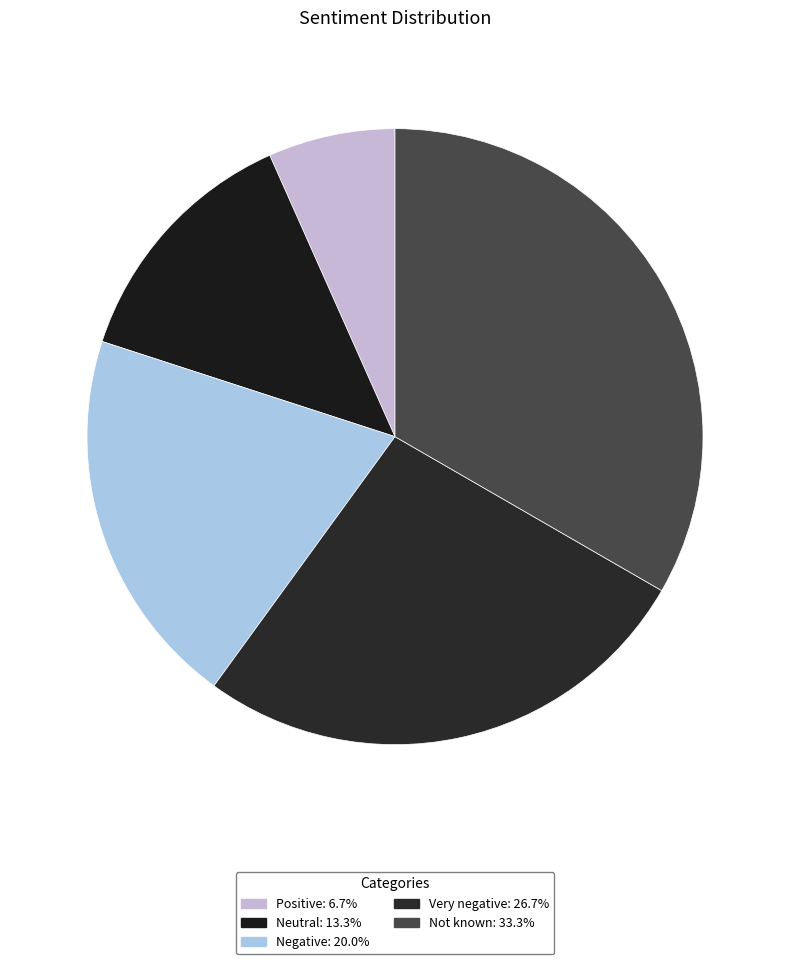

Does any single category account for the majority?

No